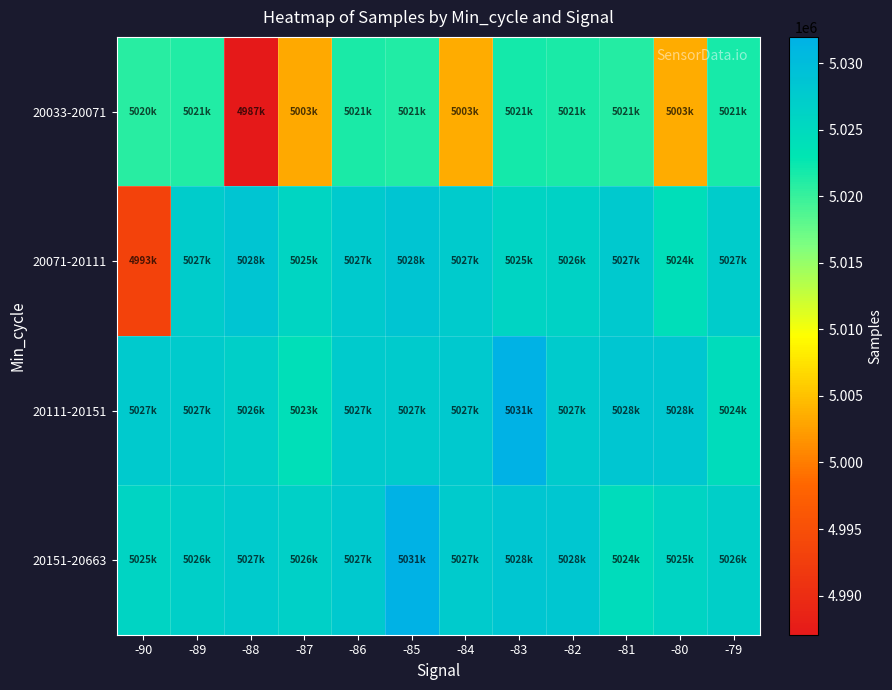

Rank the series by their maximum value, from highest to lowest.

20111-20151, 20151-20663, 20071-20111, 20033-20071